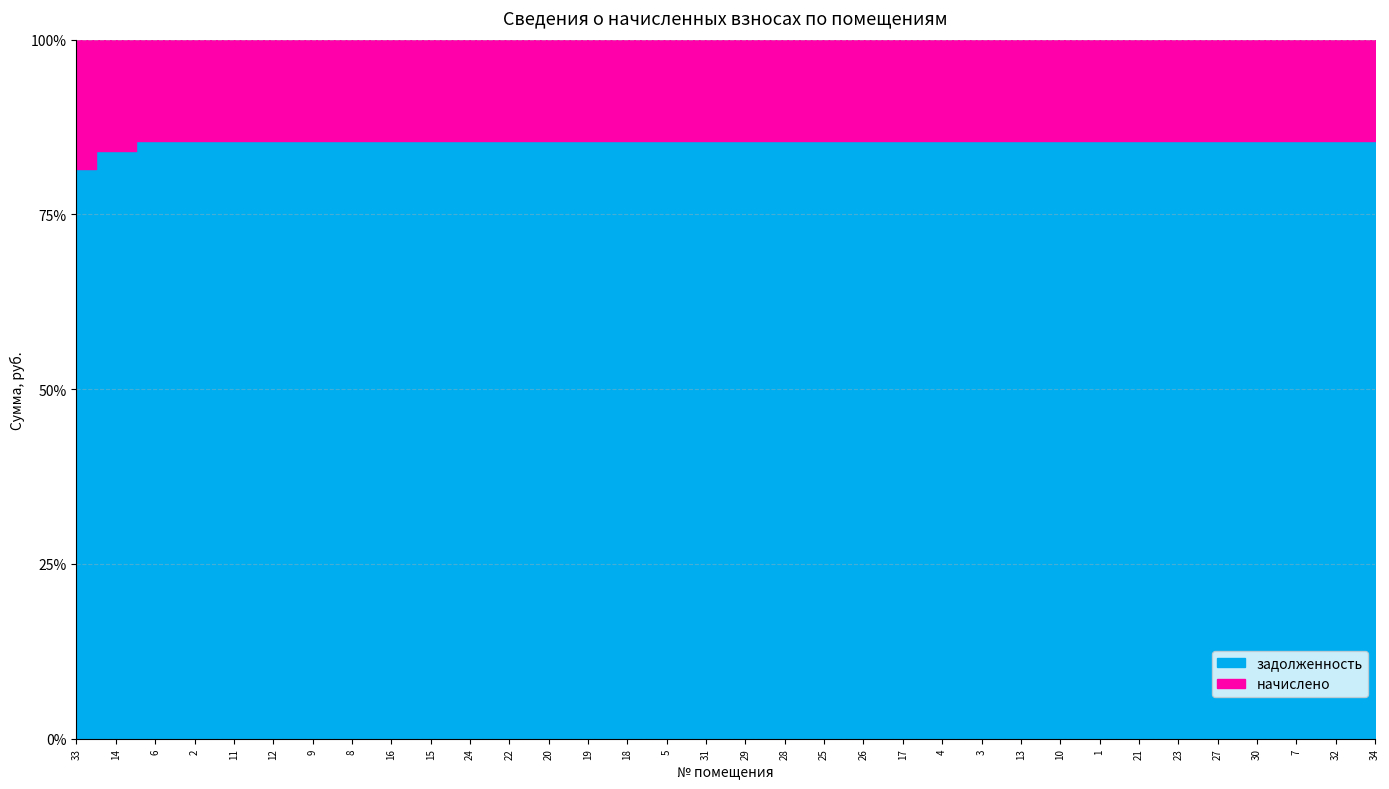

Does the chart have visible grid lines?

Yes